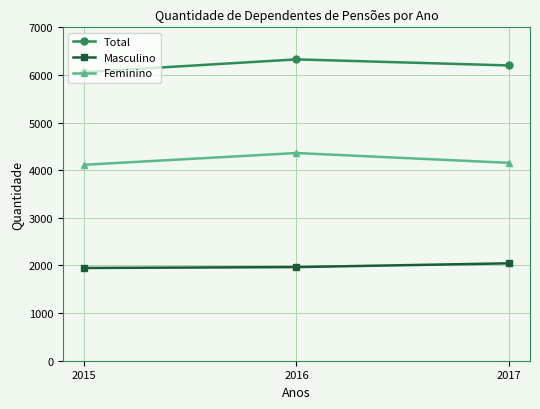

At how many categories does at least one series exceed 4918?

3